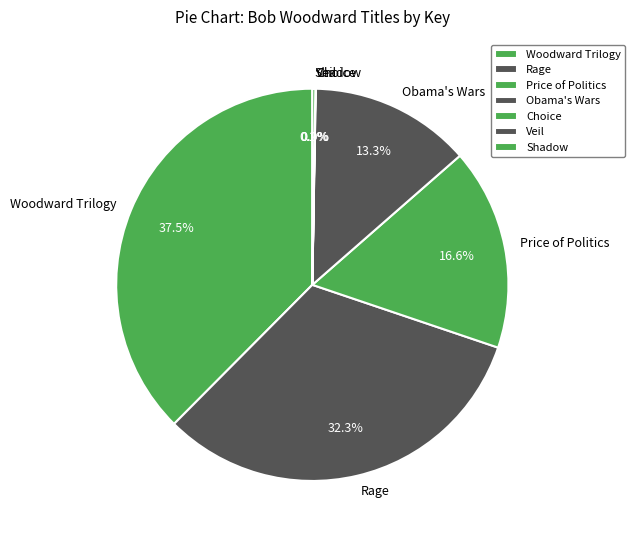

To the nearest percent, what is the average slice percentage?

14%